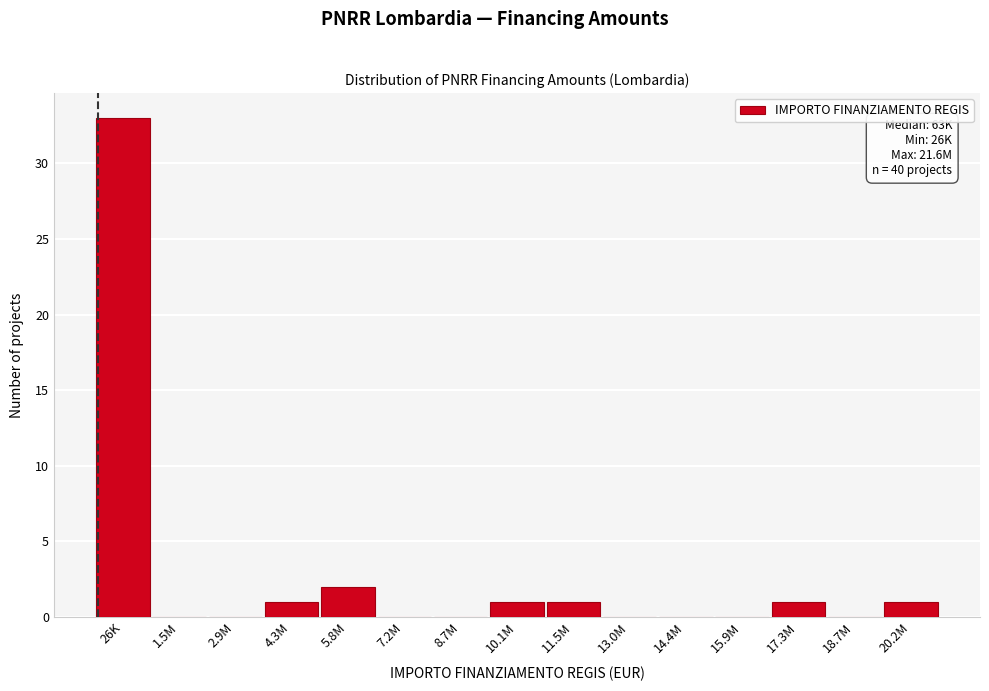

Reading right to left, what are all the values shown in this chart?

20.2M=1	18.7M=0	17.3M=1	15.9M=0	14.4M=0	13.0M=0	11.5M=1	10.1M=1	8.7M=0	7.2M=0	5.8M=2	4.3M=1	2.9M=0	1.5M=0	26K=33